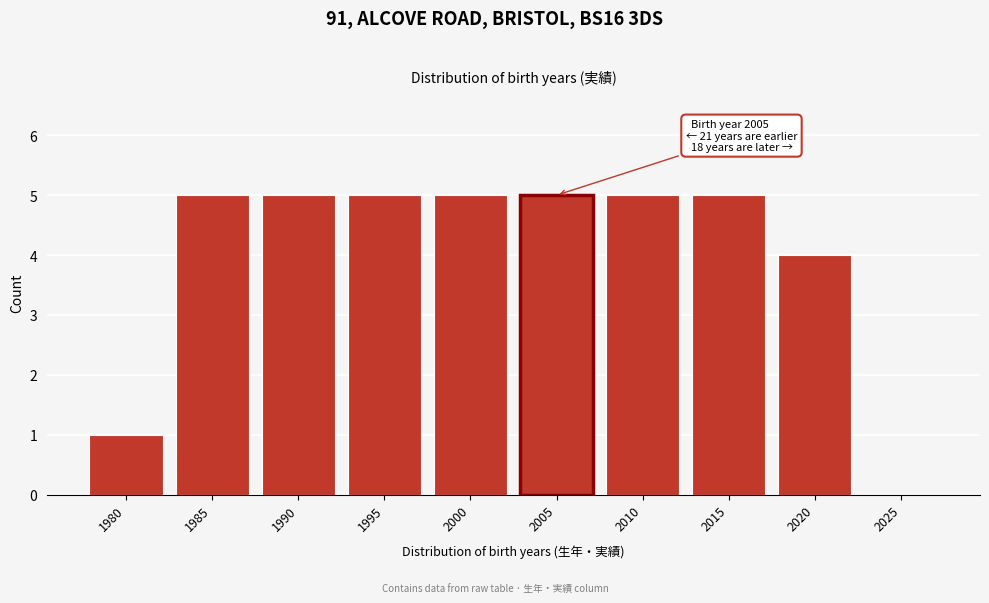

Reading left to right, what are all the values shown in this chart?

1980=1	1985=5	1990=5	1995=5	2000=5	2005=5	2010=5	2015=5	2020=4	2025=0